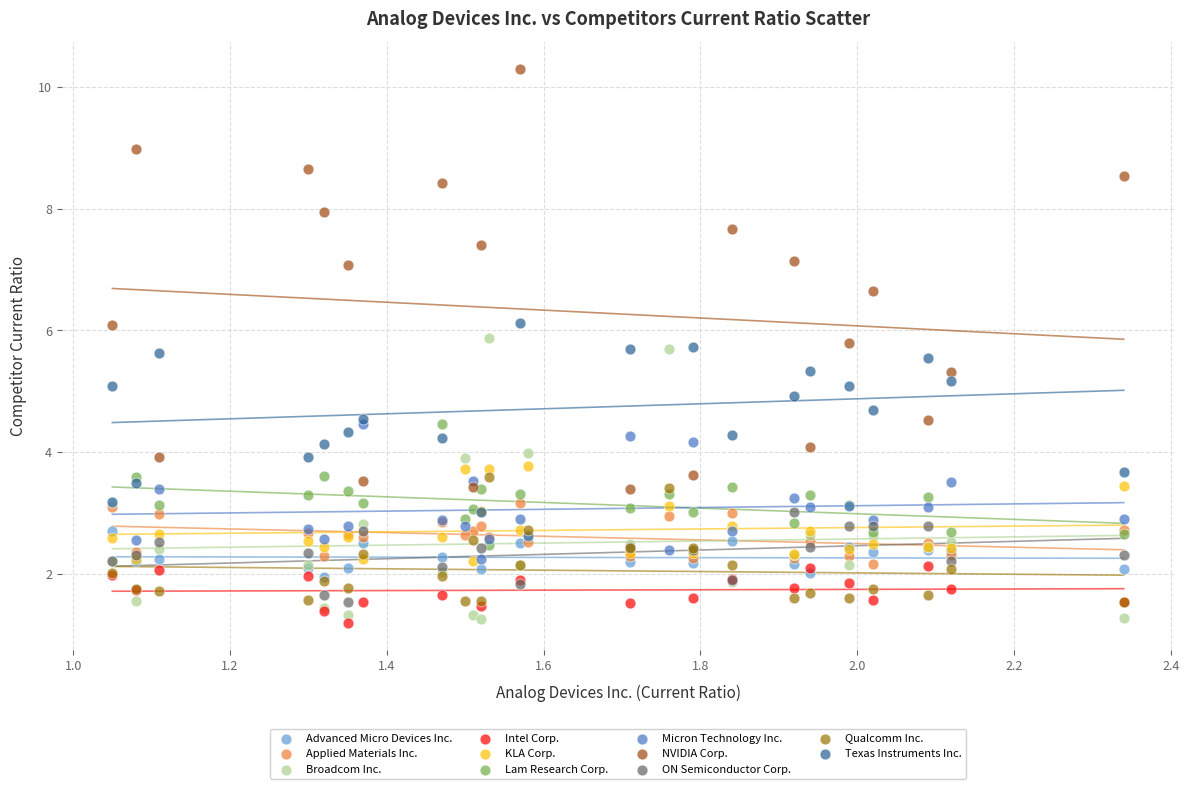

Which series reaches the maximum Y coordinate?

NVIDIA Corp.